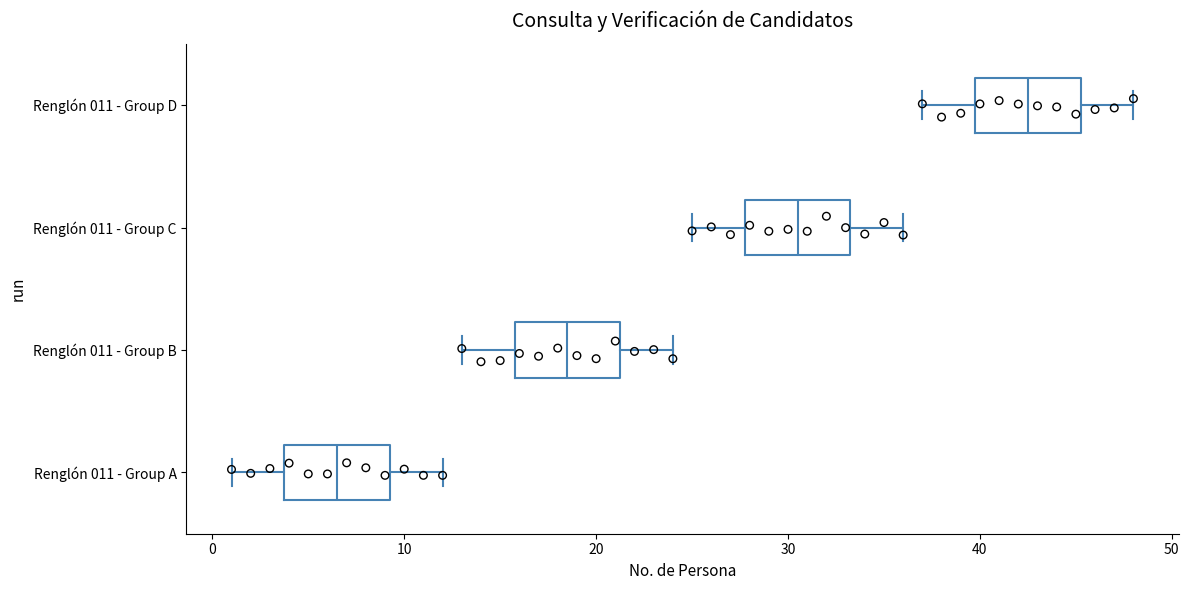

Which box has the furthest to the left median line?

Renglón 011 - Group A